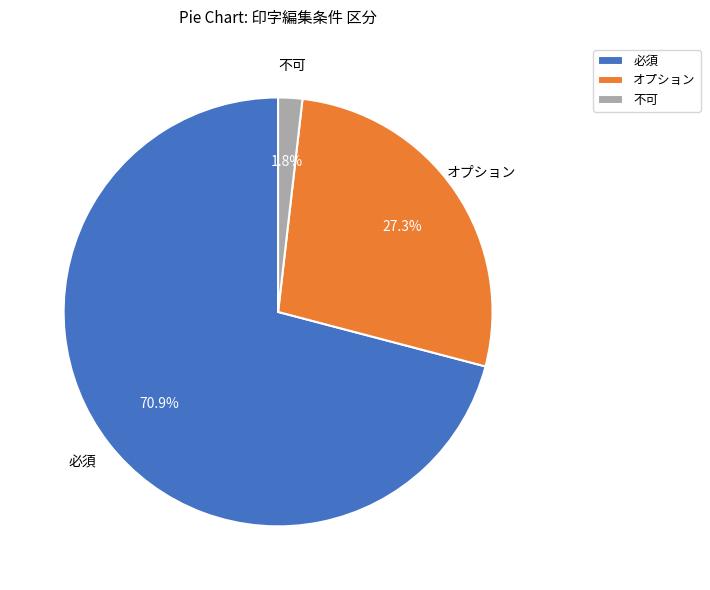

Which category has the smallest portion of the pie?

不可